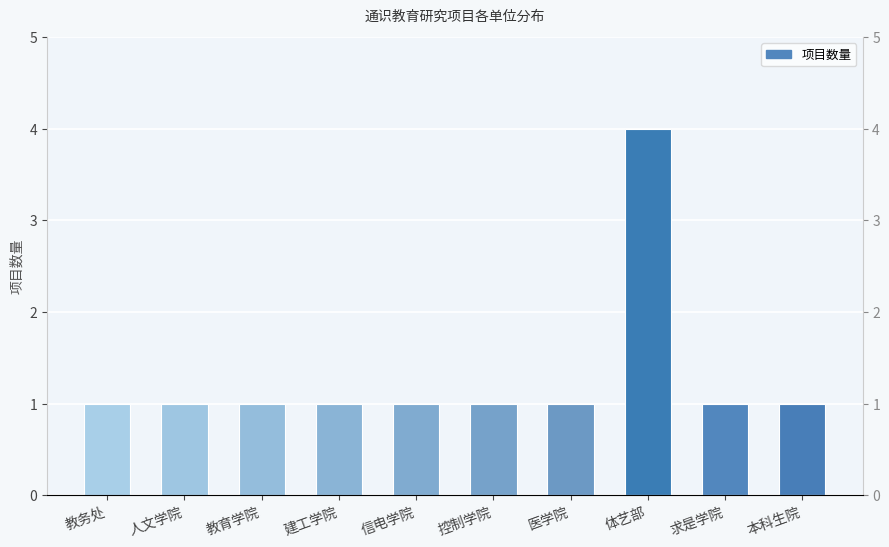

What is the average value?

1